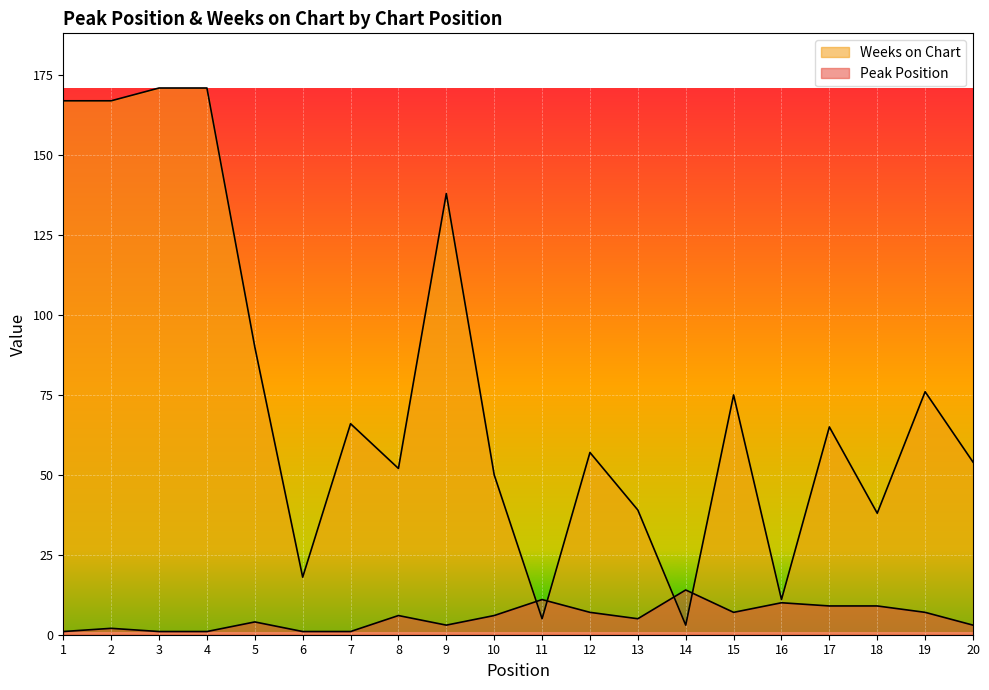

At which category does Weeks on Chart reach its first local valley?

6